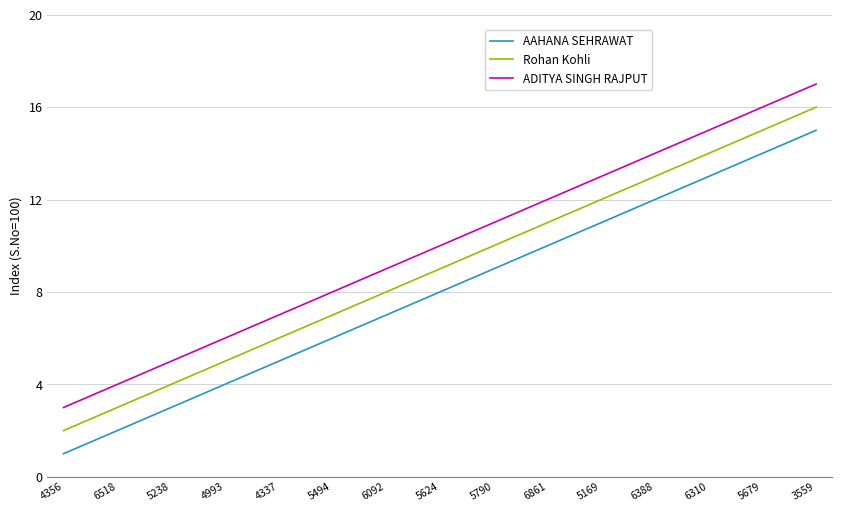

What is the total value across all series at 5624?

27